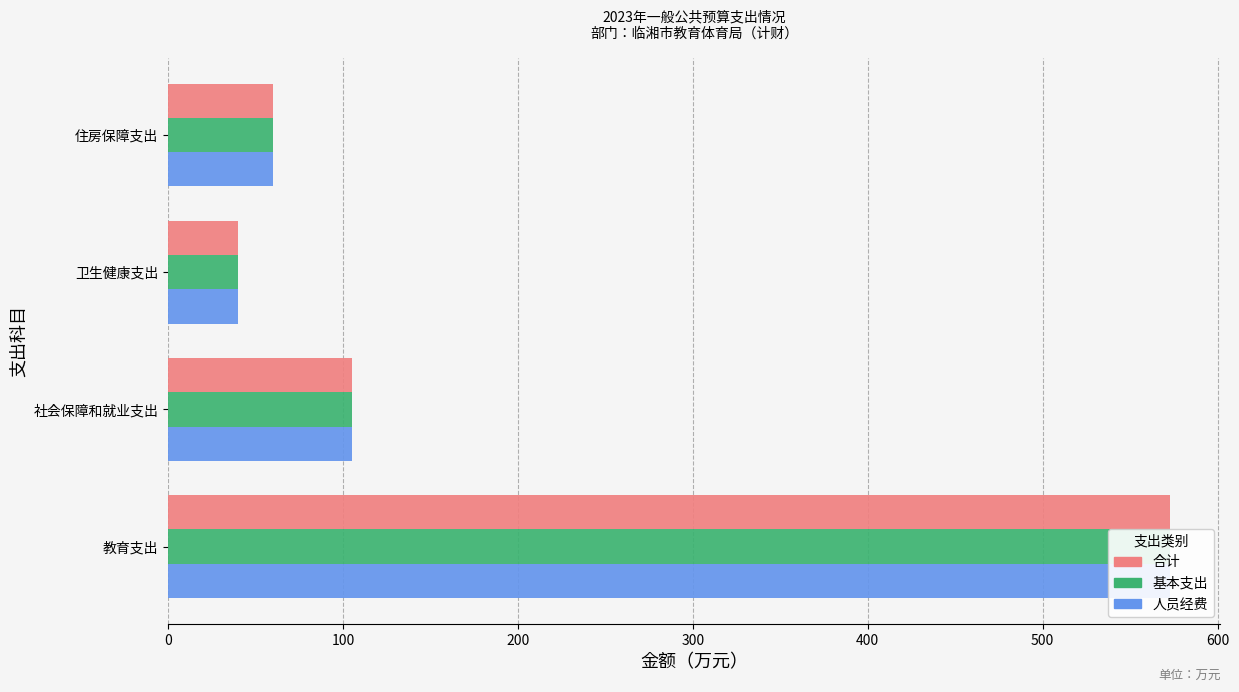

The value of 基本支出 at 社会保障和就业支出 is 168.3. True or false?

False